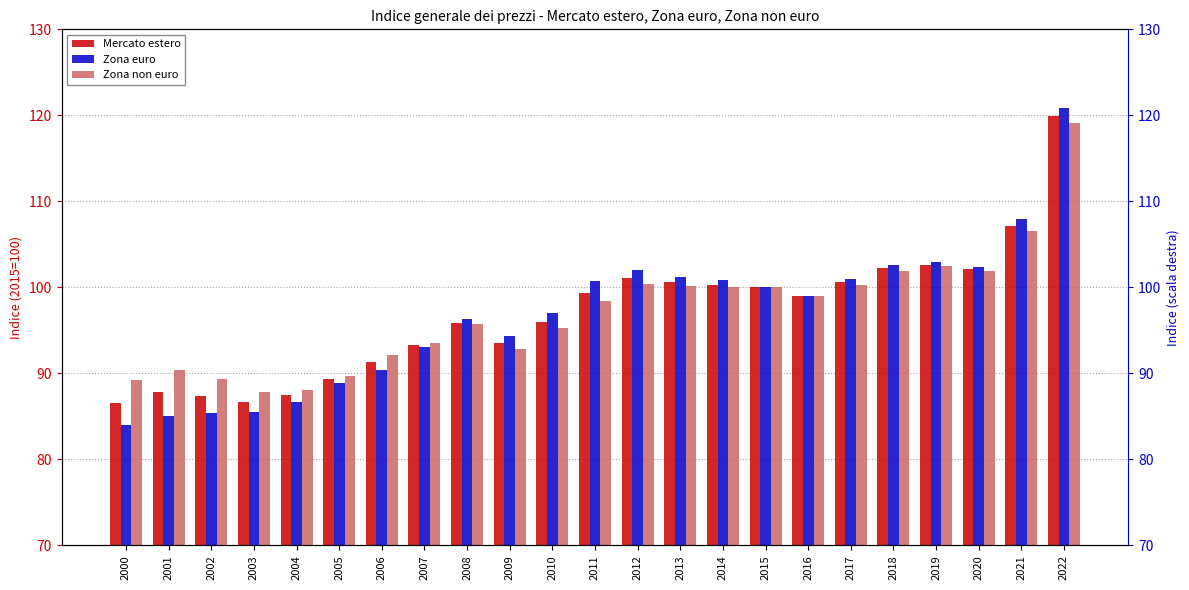

What is the difference between the second highest and minimum values in the Zona euro series?

23.9